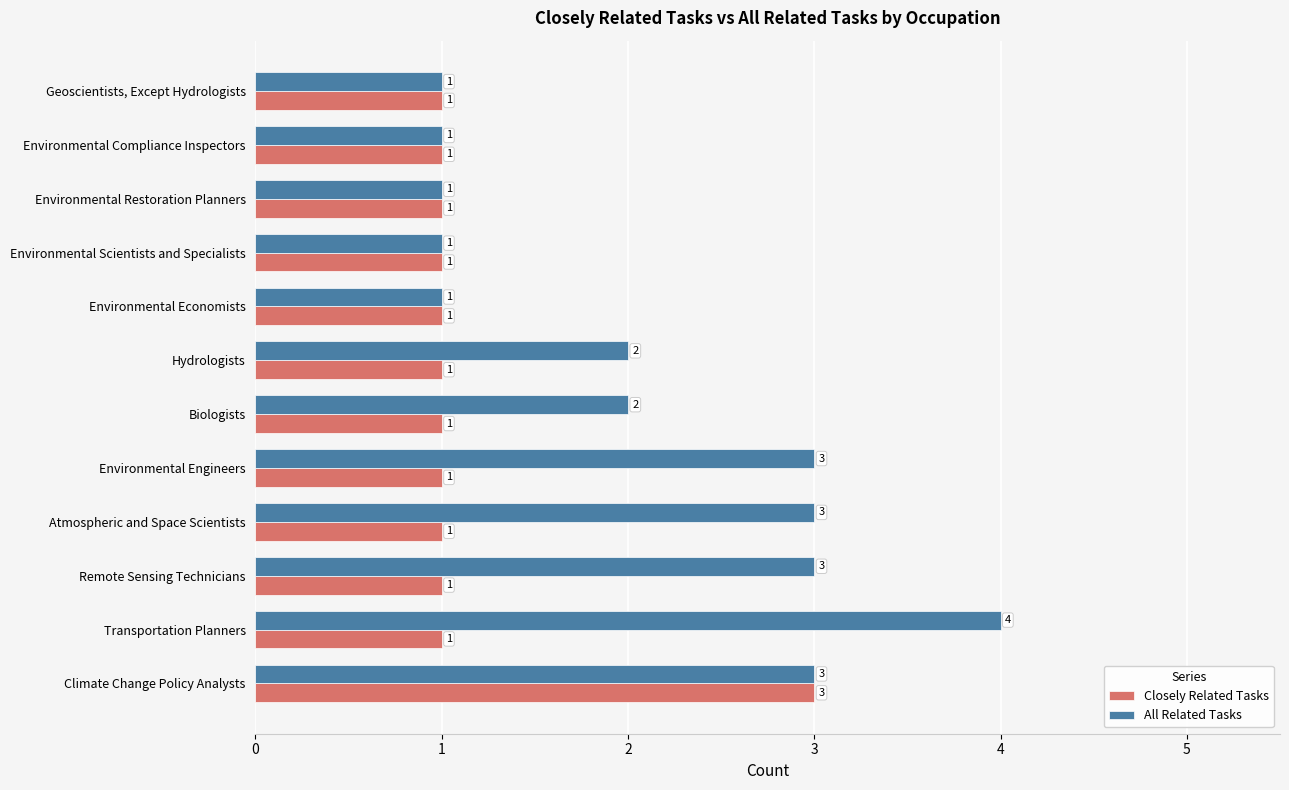

Is the value of All Related Tasks at Remote Sensing Technicians greater than the value of Closely Related Tasks at Environmental Economists?

Yes